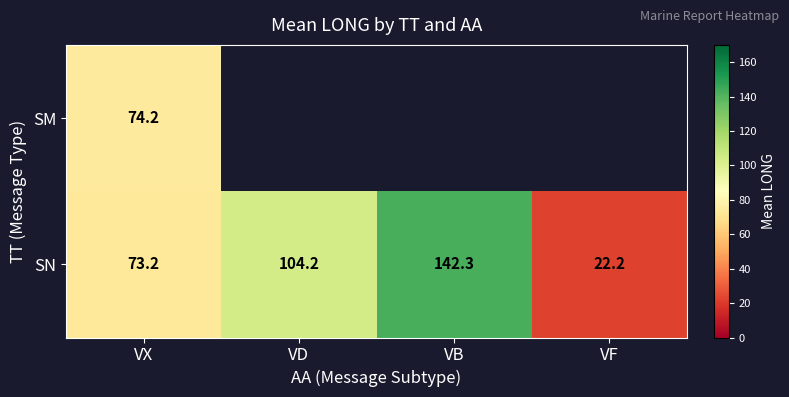

Which category has the lowest value in the SN series?

VF